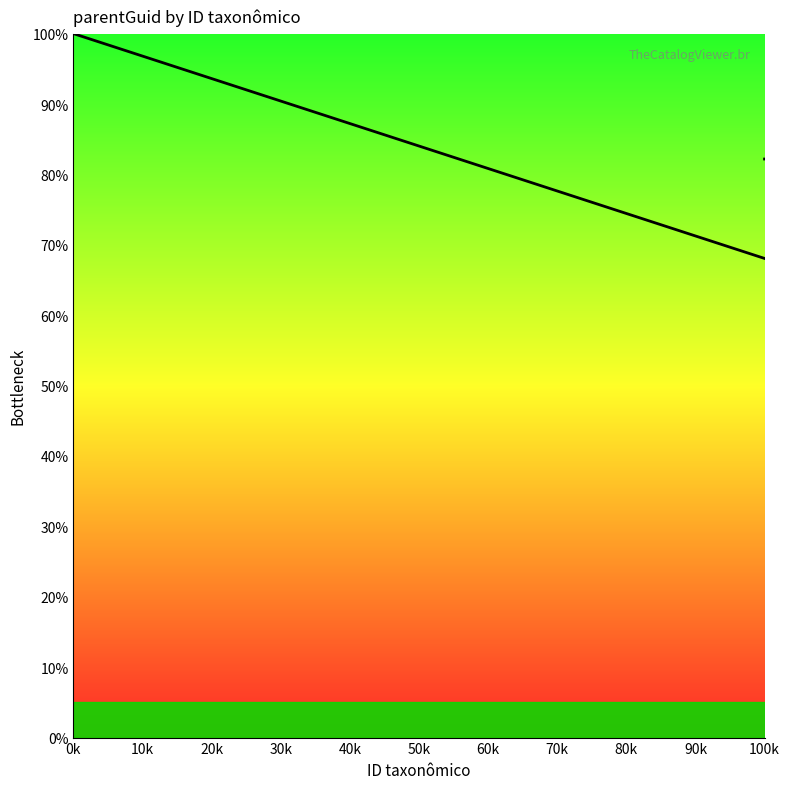

How many lines are shown in the chart?

1